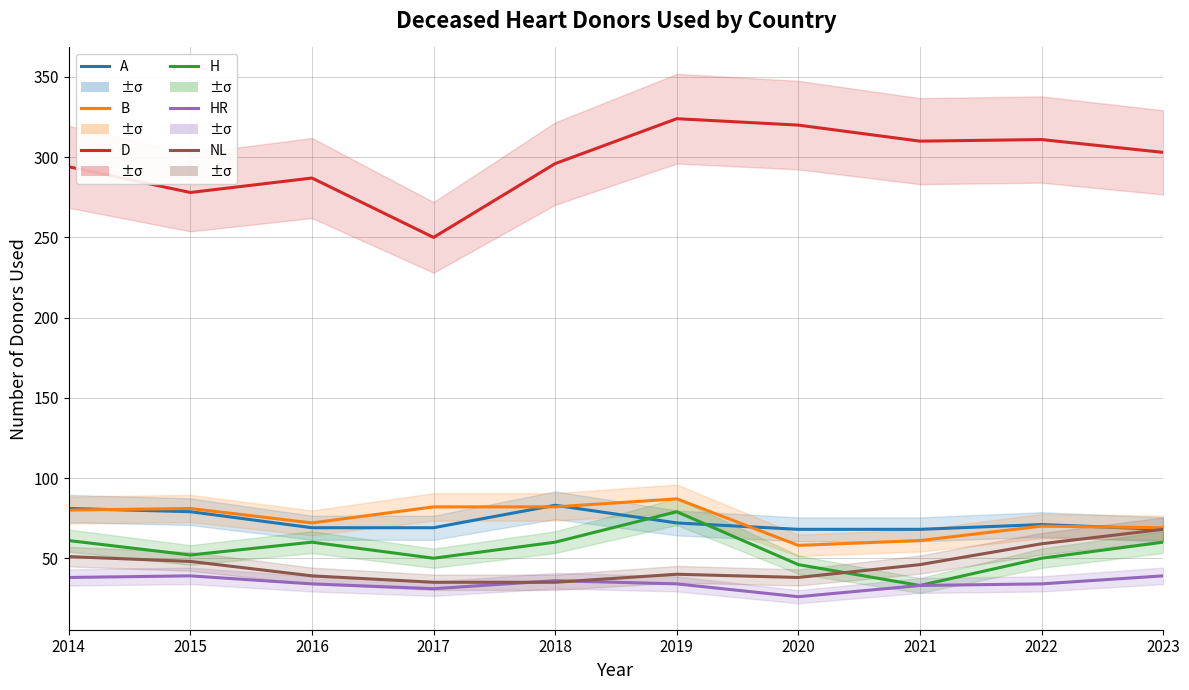

True or false: B and H intersect in this chart.

False